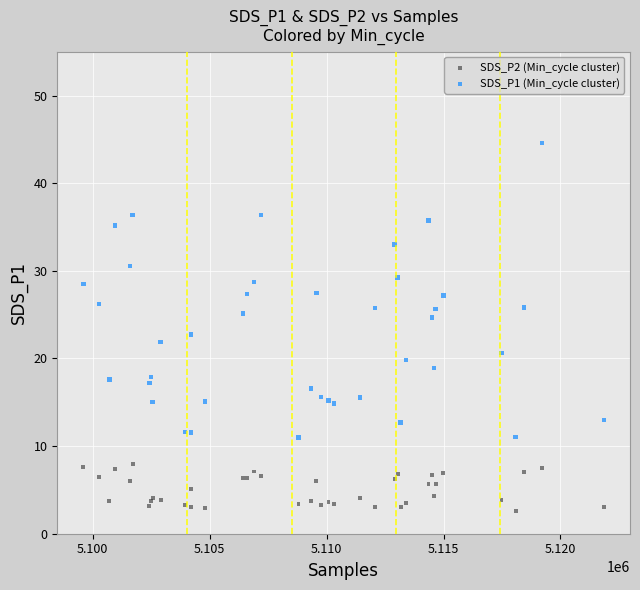

Which series contains the highest Y value?

SDS_P1 (Min_cycle cluster)